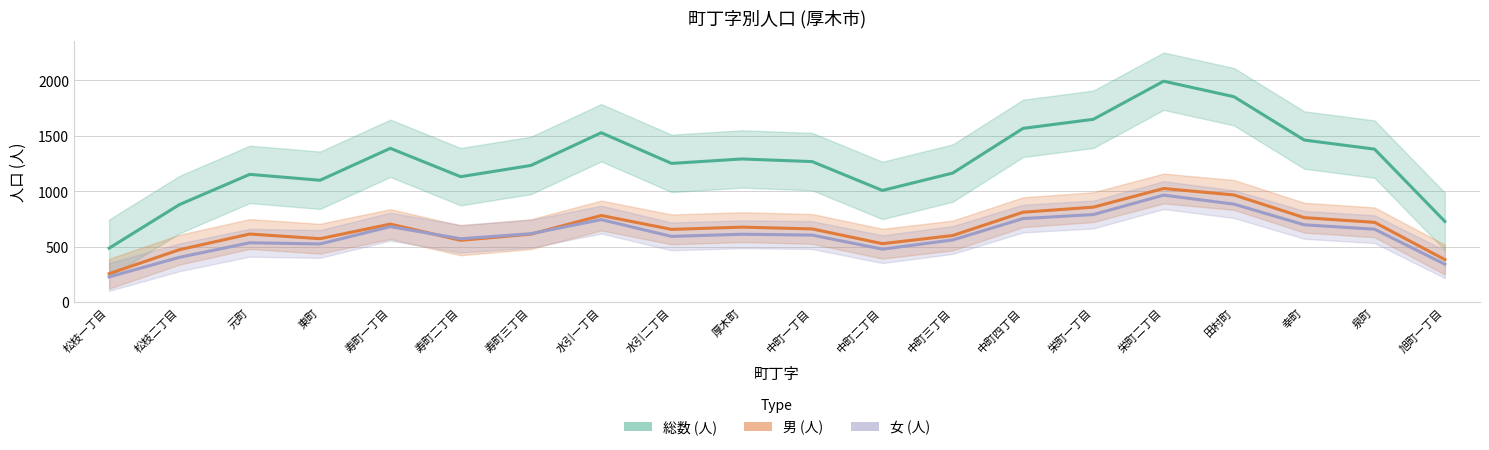

At 松枝一丁目, list the series in order from largest to smallest.

総数 (人), 男 (人), 女 (人)